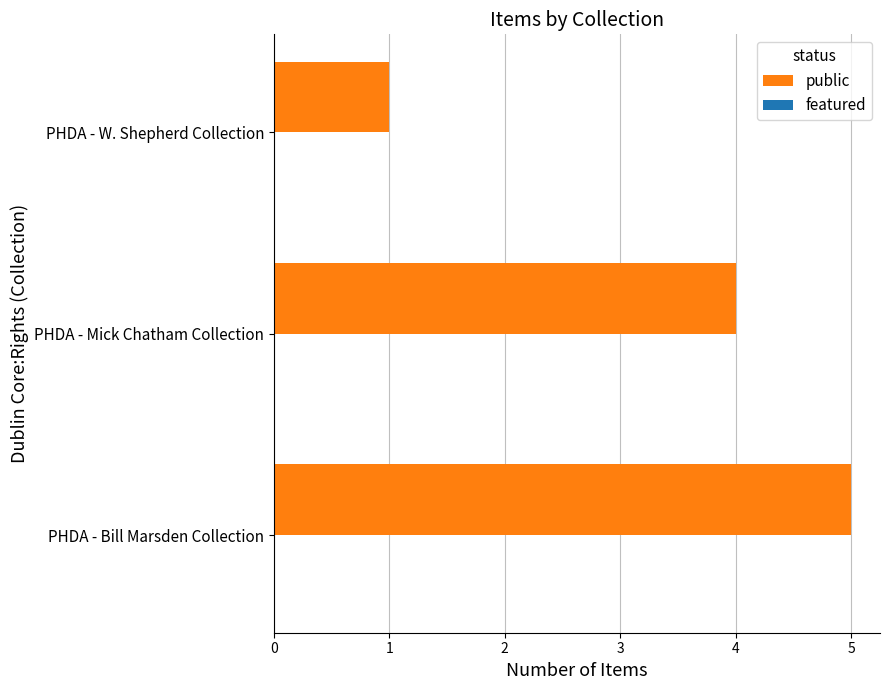

Reading bottom to top, extract all data points from this chart.

PHDA - Bill Marsden Collection=5	PHDA - Mick Chatham Collection=4	PHDA - W. Shepherd Collection=1